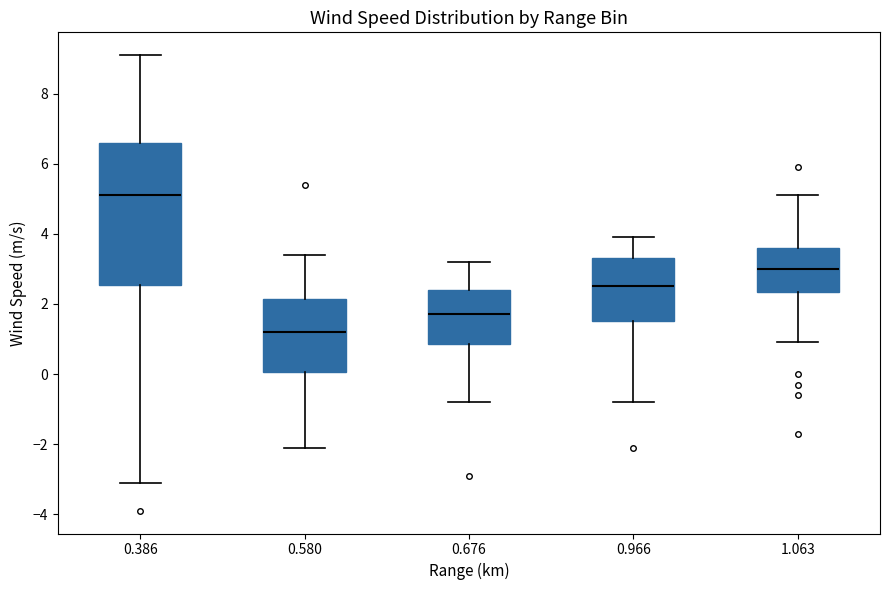

Which box has the lowest median line?

0.580